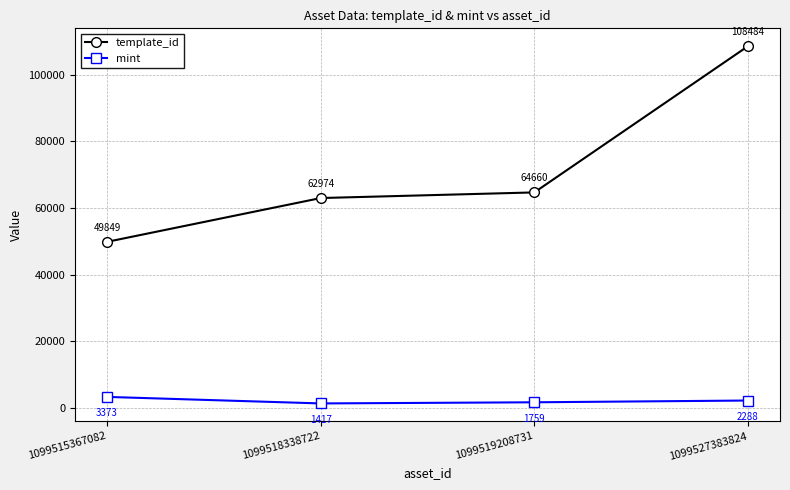

At which label is template_id closest to 79166?

1099519208731